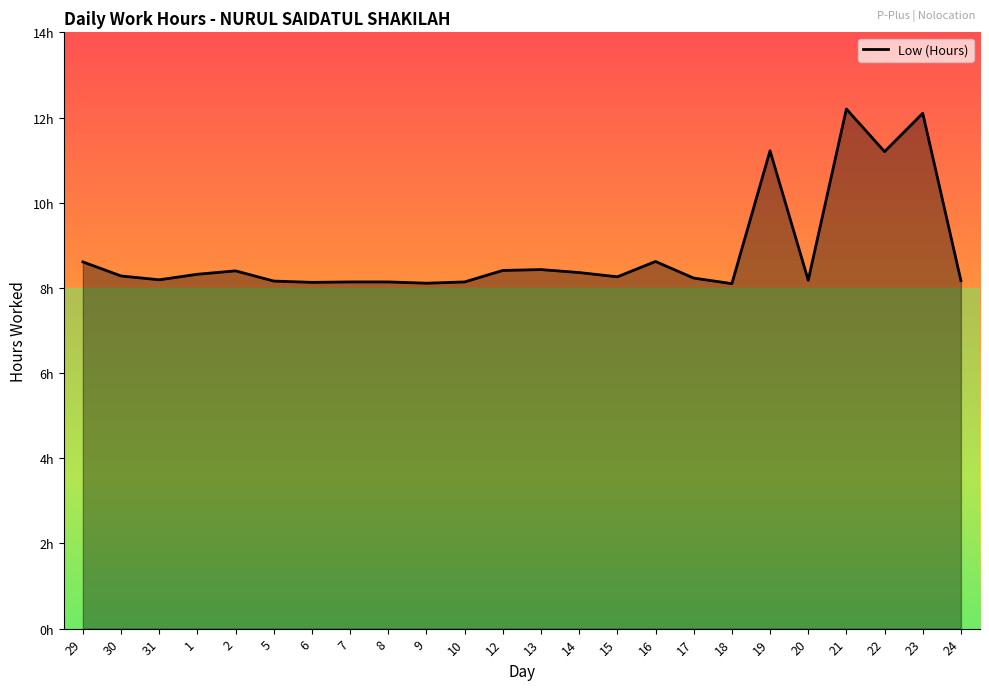

Which has a higher value, 6 or 29?

29